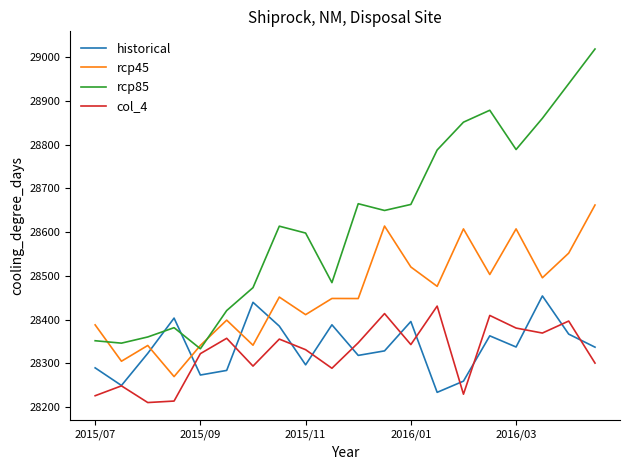

Which series has the largest range (max minus min)?

rcp85